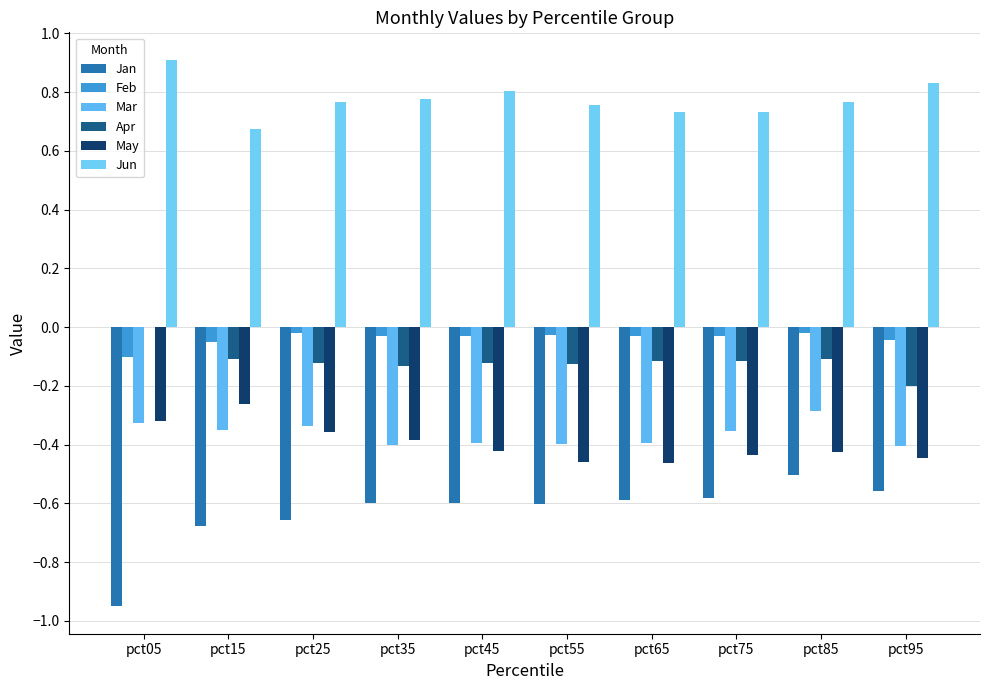

True or false: Apr has a value of -0.1 at pct35.

True